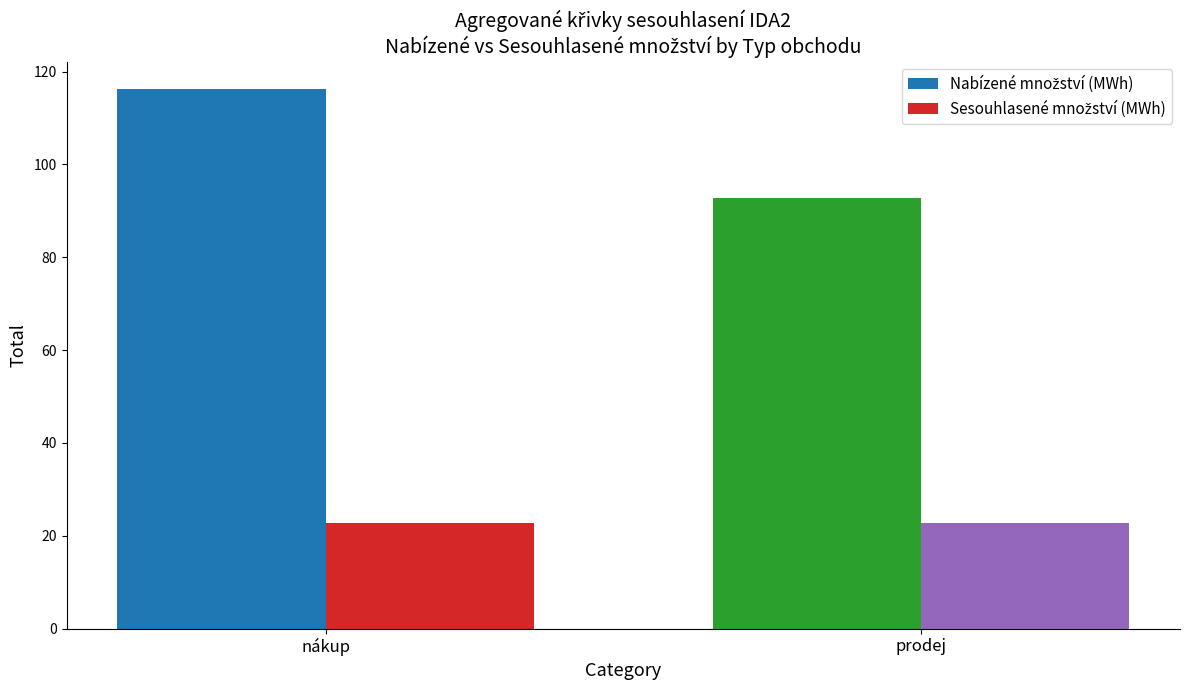

What is the difference between the highest and lowest values at prodej?

70.0